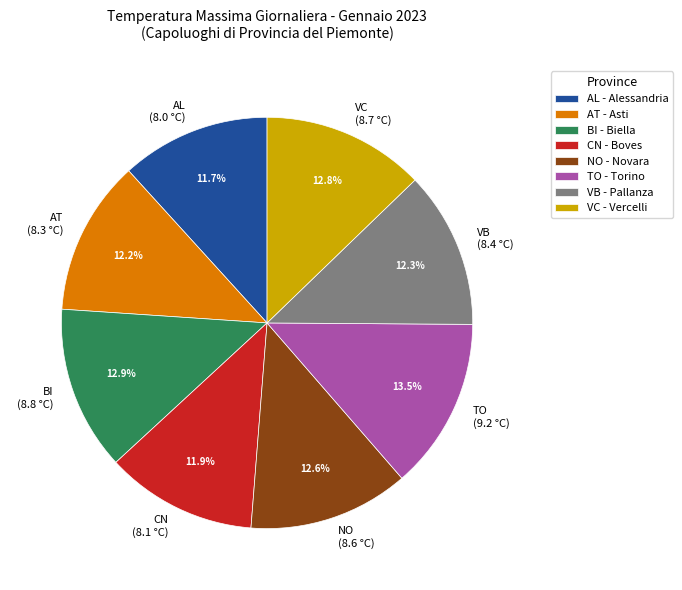

What is the largest slice in the pie chart?

TO